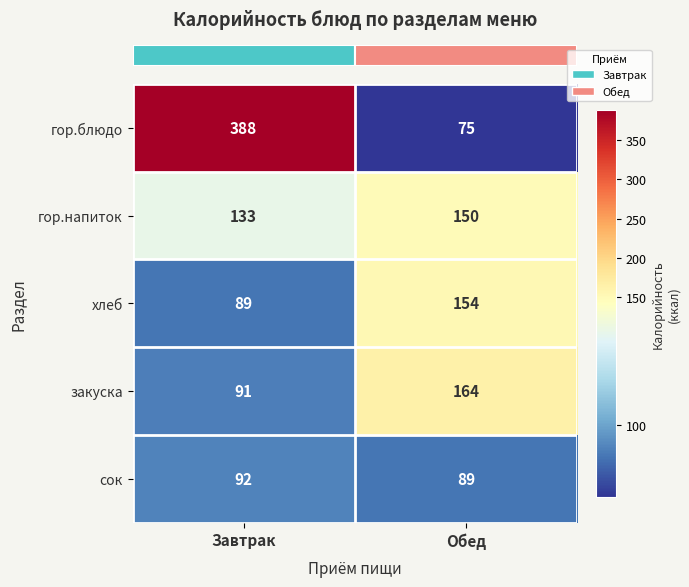

What is the difference between the гор.блюдо values at Обед and Завтрак?

313